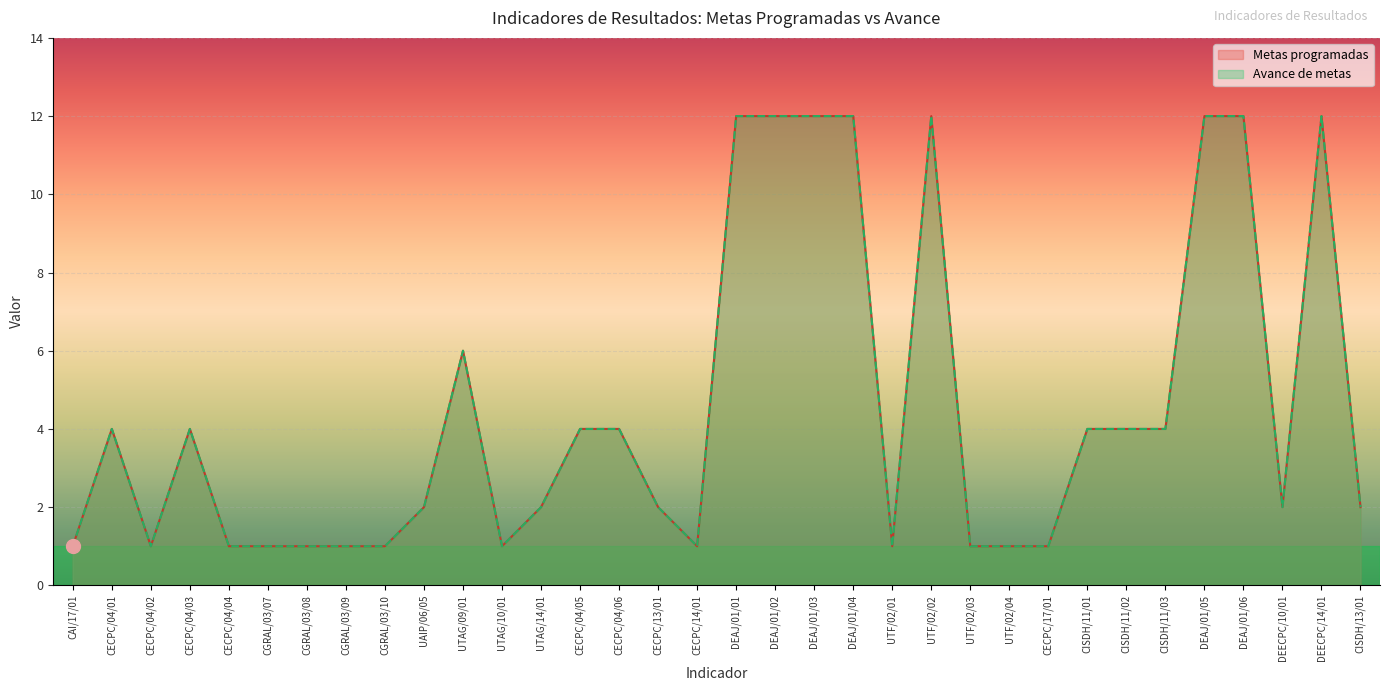

At which label does Avance de metas reach its peak?

DEAJ/01/01